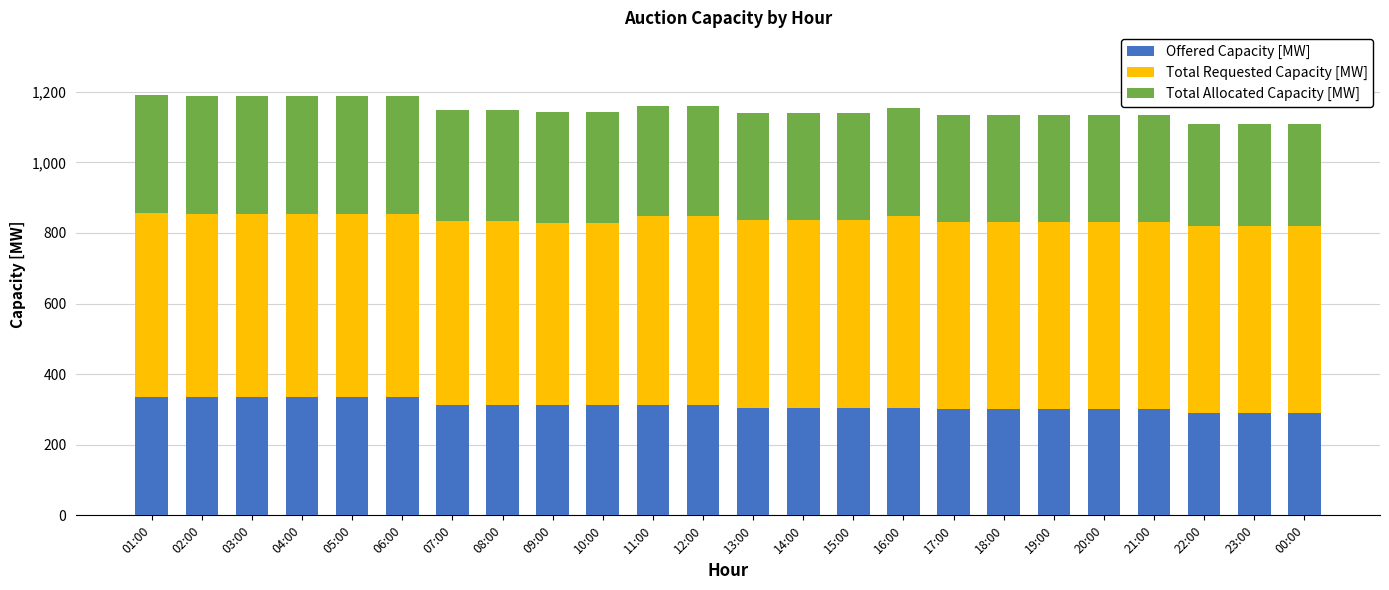

Are the bars horizontal?

No